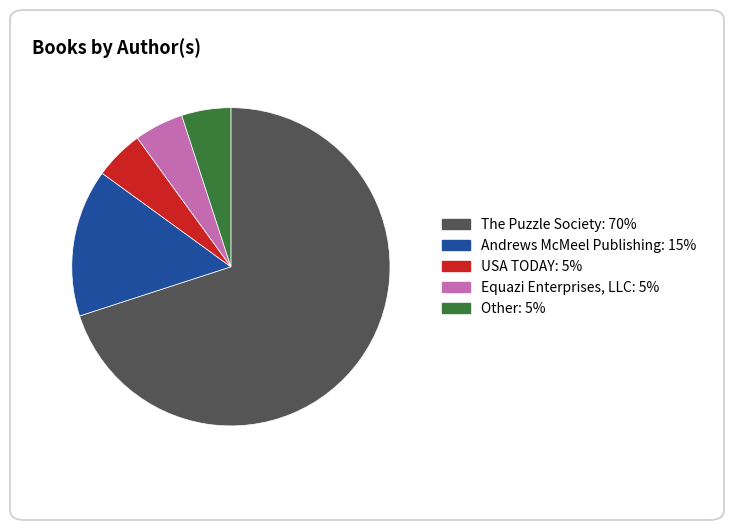

What is the majority slice?

The Puzzle Society